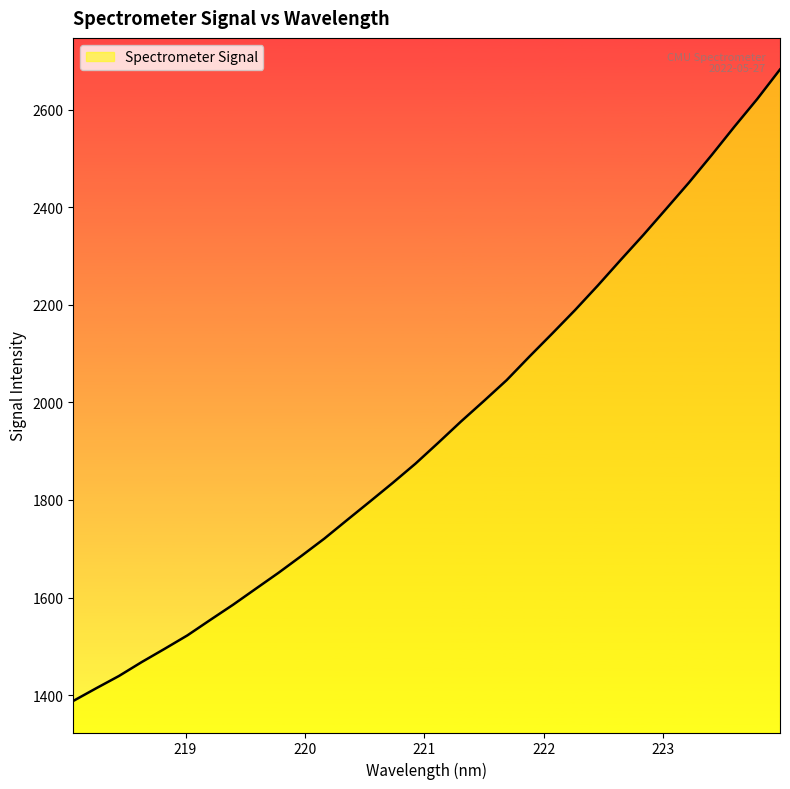

What is the smallest value displayed?

1387.9